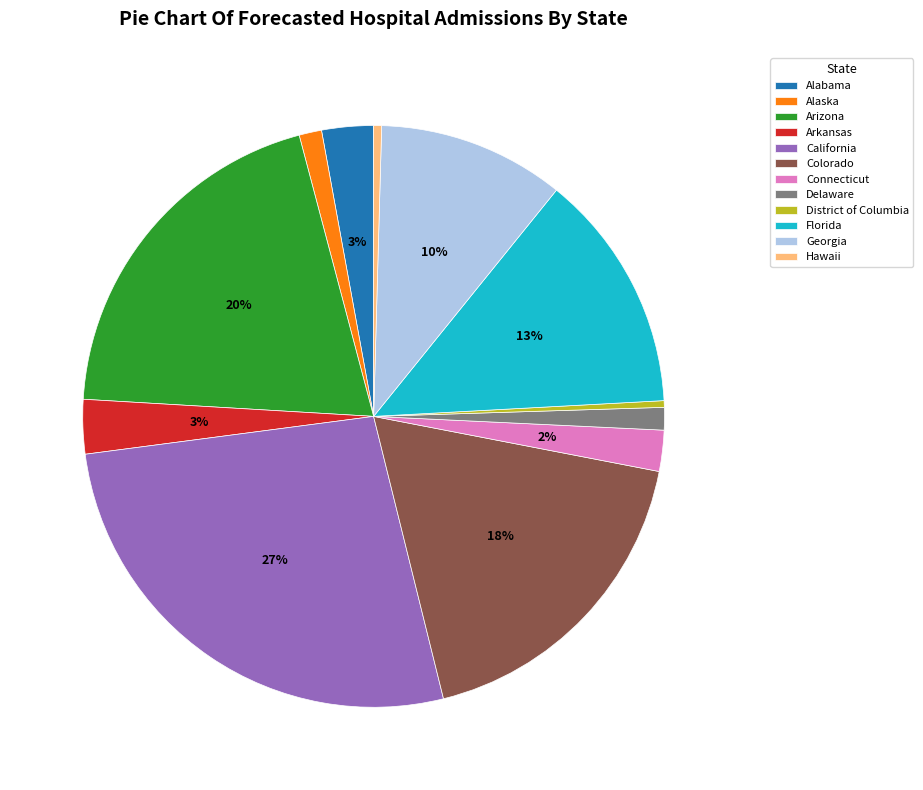

How many segments does this pie chart have?

12